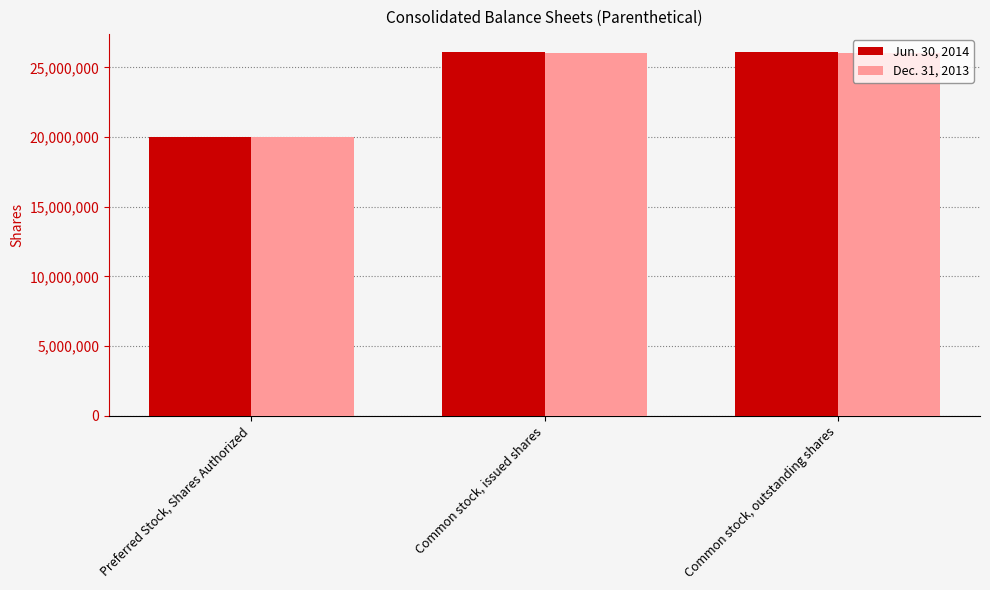

What is the average value of the Jun. 30, 2014 series?

24052355